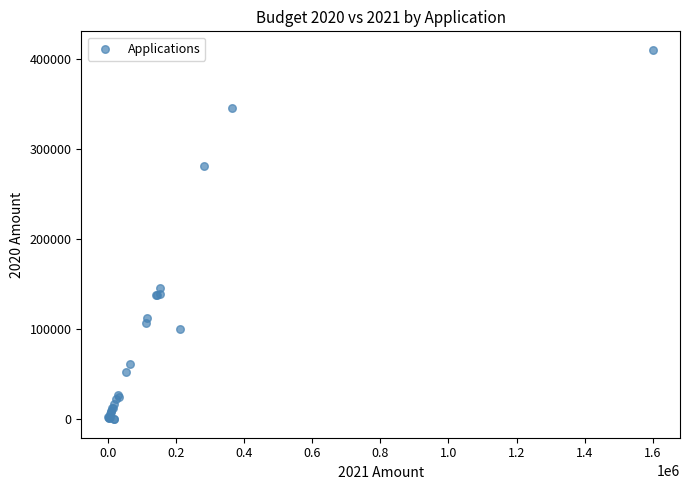

What Y value in the scatter plot is closest to 205276?

145444